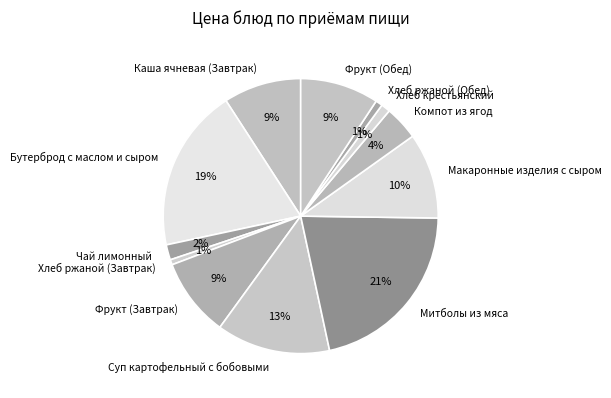

Is there a majority slice in this chart?

No